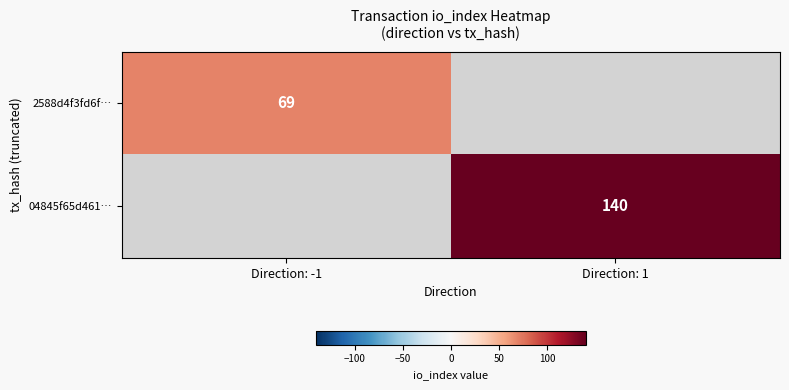

The value of 2588d4f3fd6f… at Direction: -1 is 46. True or false?

False